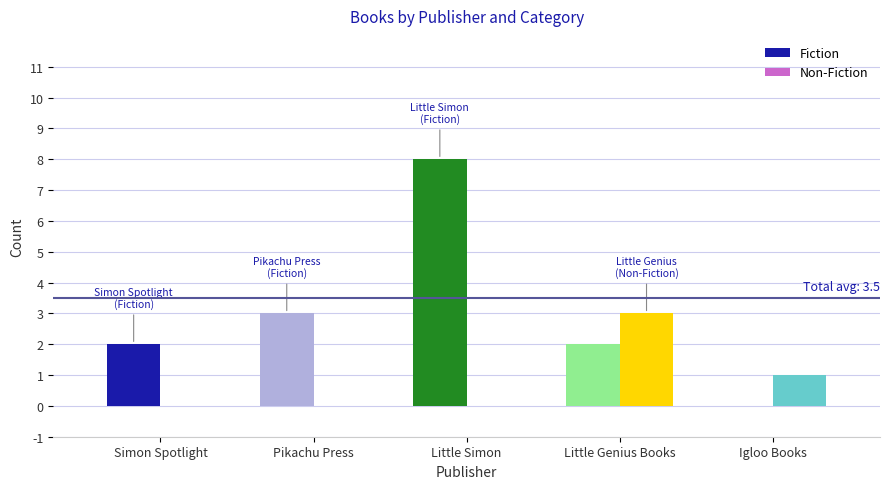

At which category does the chart reach its peak across all series?

Little Simon